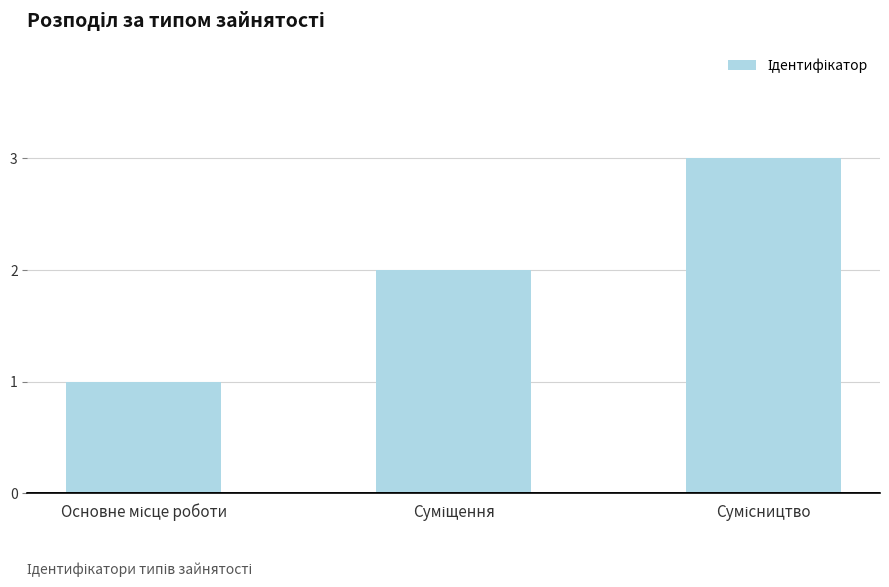

What is the maximum value shown in the chart?

3